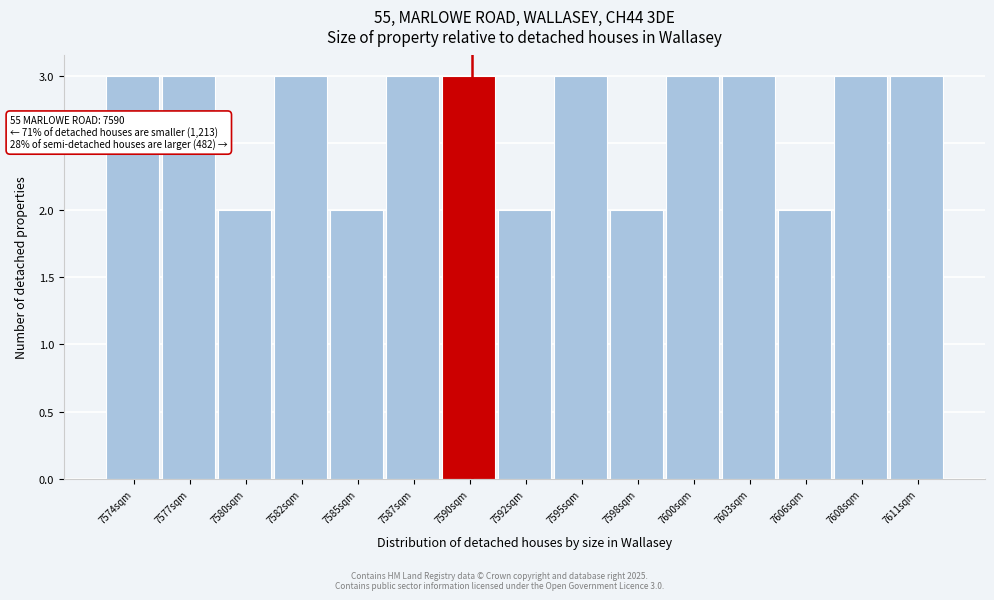

Reading left to right, extract all data points from this chart.

7574sqm=3	7577sqm=3	7580sqm=2	7582sqm=3	7585sqm=2	7587sqm=3	7590sqm=3	7592sqm=2	7595sqm=3	7598sqm=2	7600sqm=3	7603sqm=3	7606sqm=2	7608sqm=3	7611sqm=3